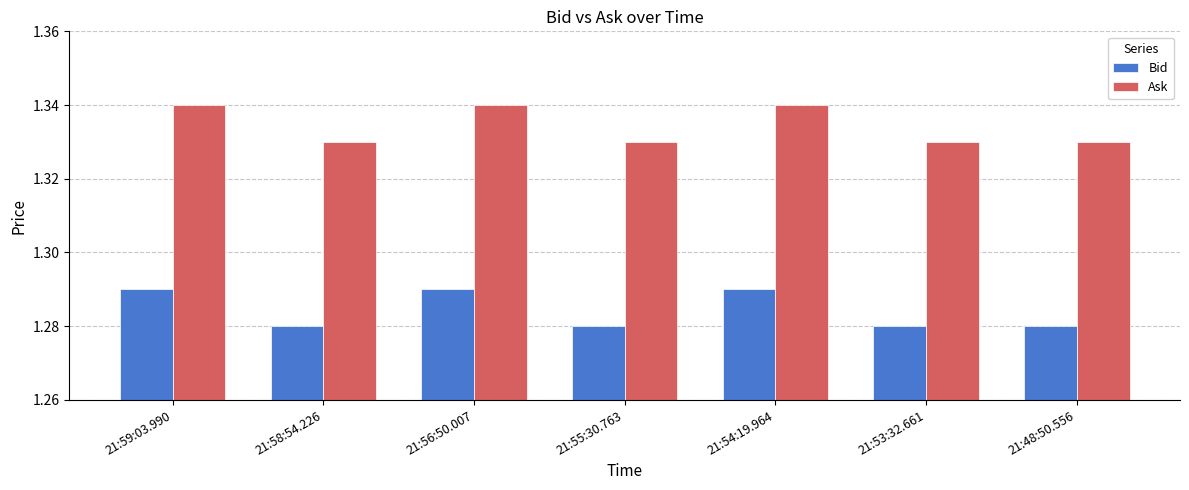

How many groups of bars are there?

7